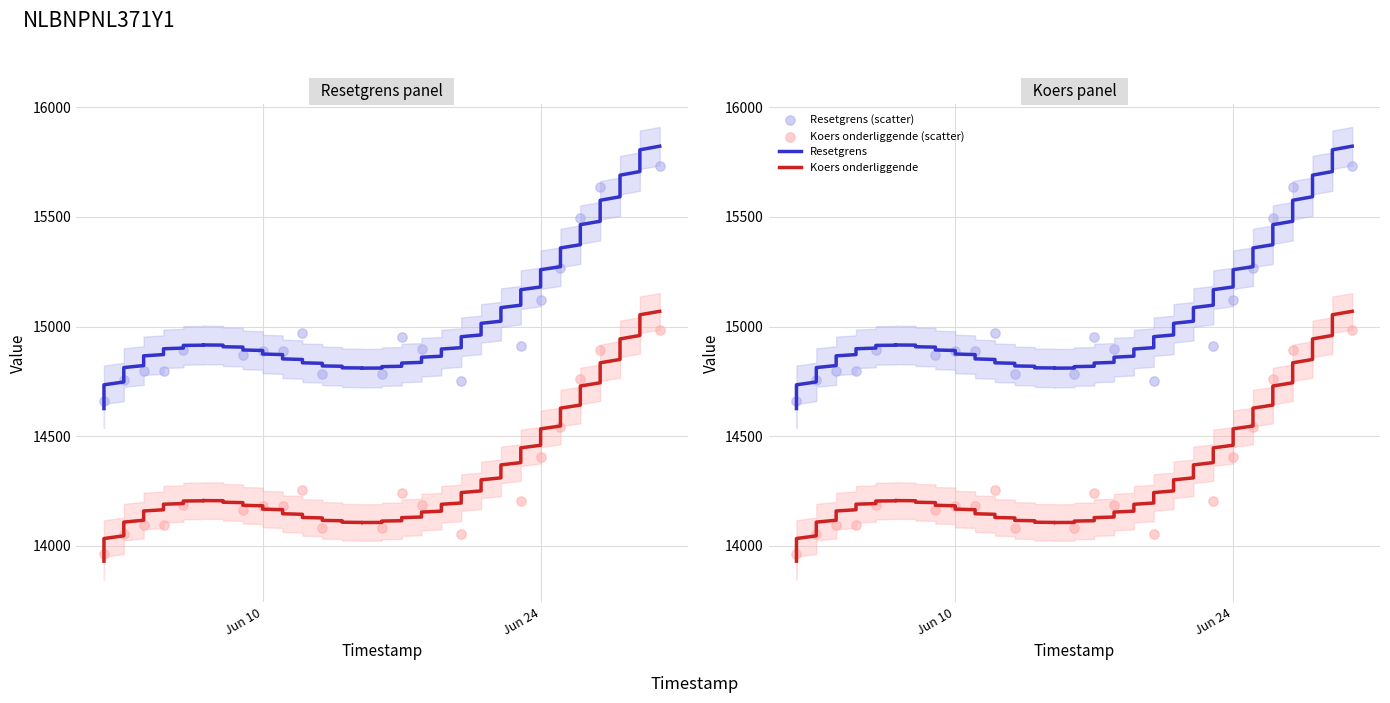

Which series reaches the minimum Y coordinate?

Koers onderliggende